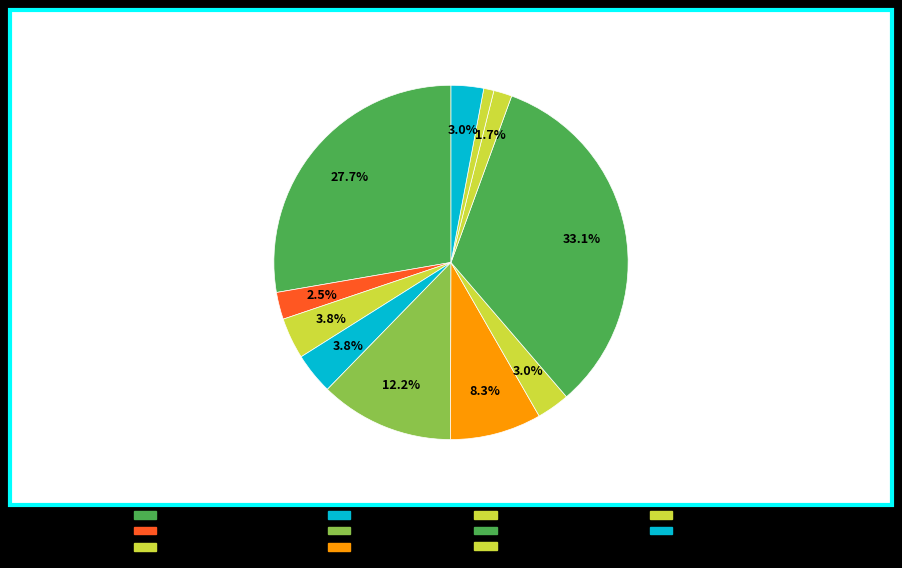

What percentage is NOT represented by Мандарины?

87.8%